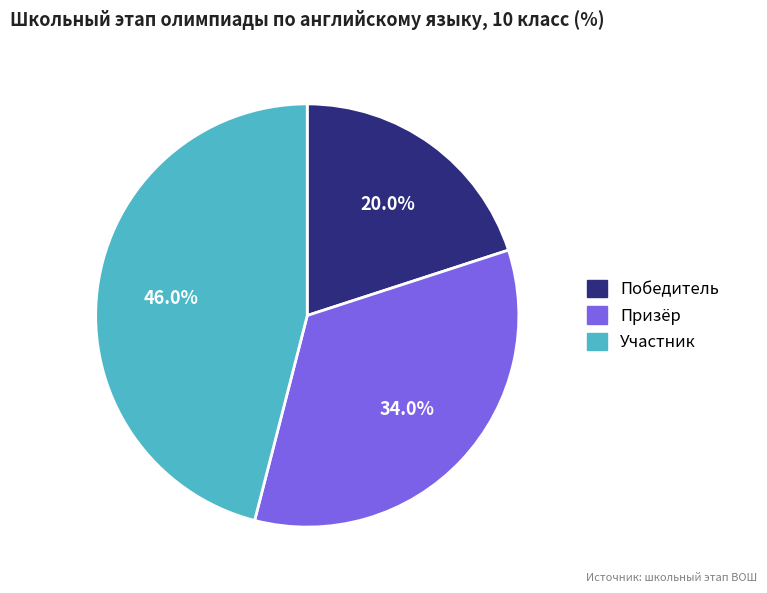

True or false: Победитель accounts for 20% of the total.

True